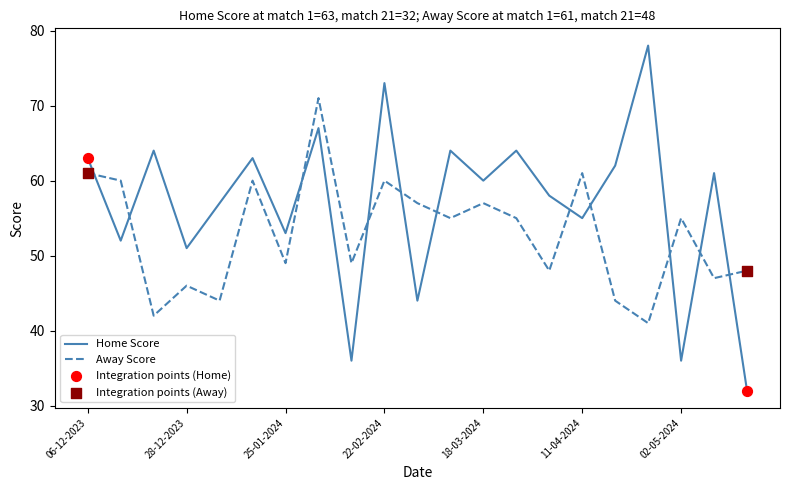

At how many categories does at least one series exceed 56?

16